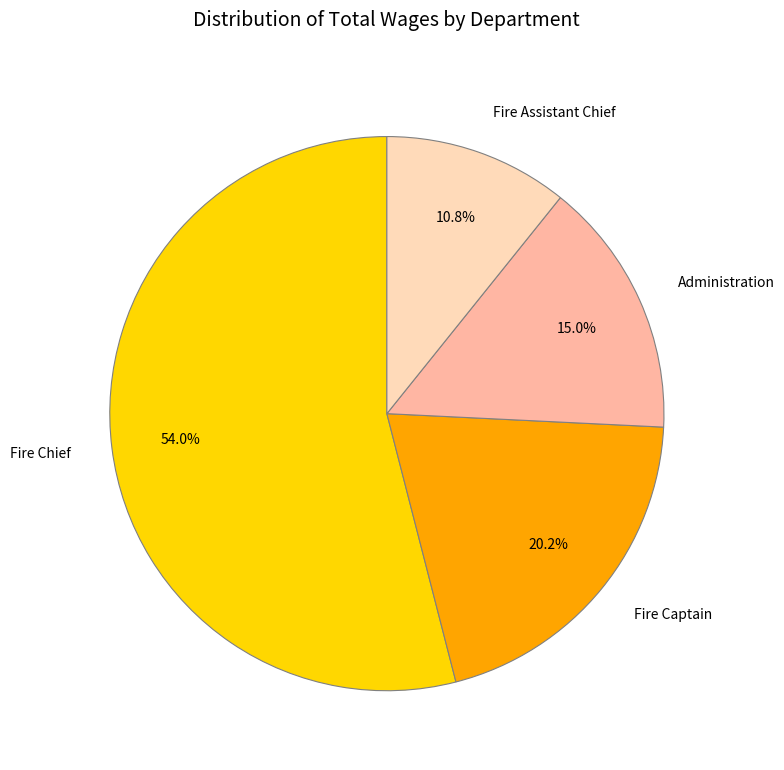

Rank the categories by value from highest to lowest.

Fire Chief, Fire Captain, Administration, Fire Assistant Chief